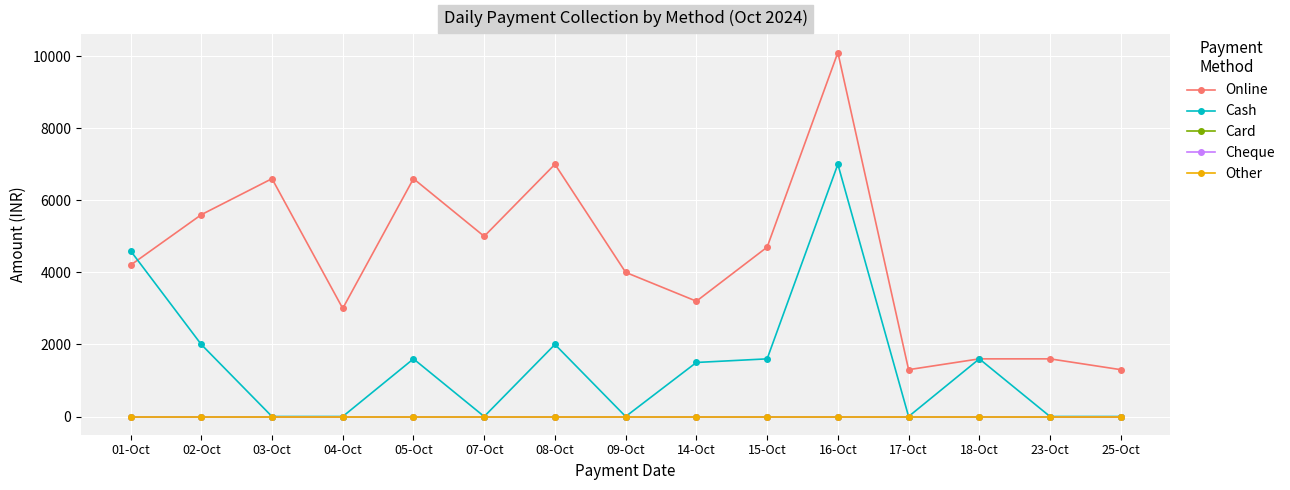

What is the spread (max minus min) of values at 25-Oct?

1300